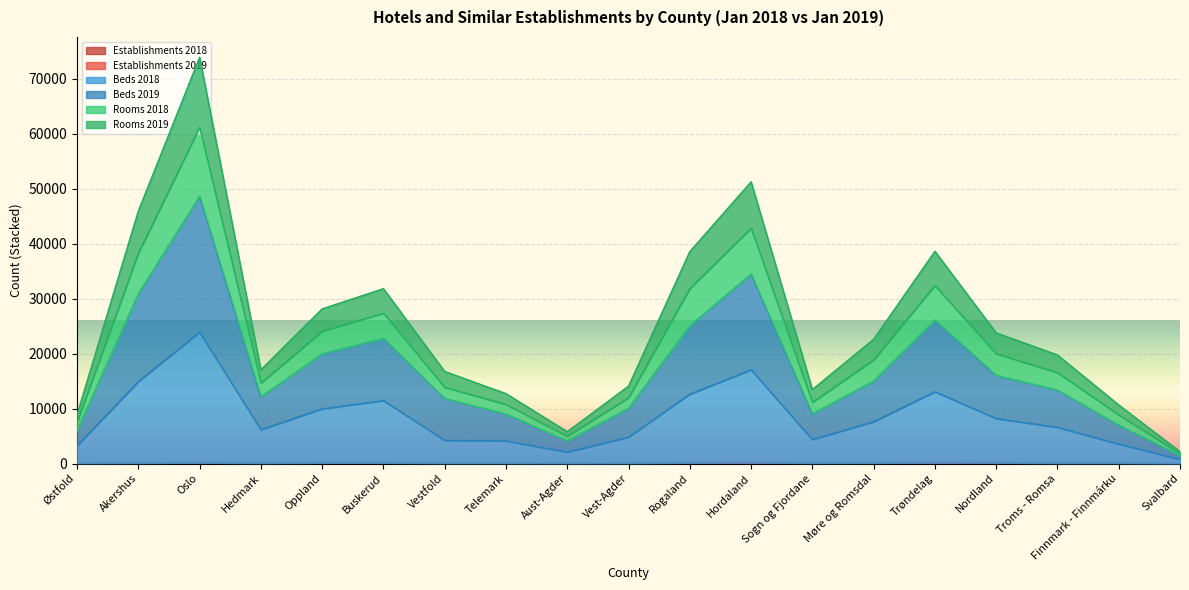

What is the sum of all Establishments 2018 values?

841